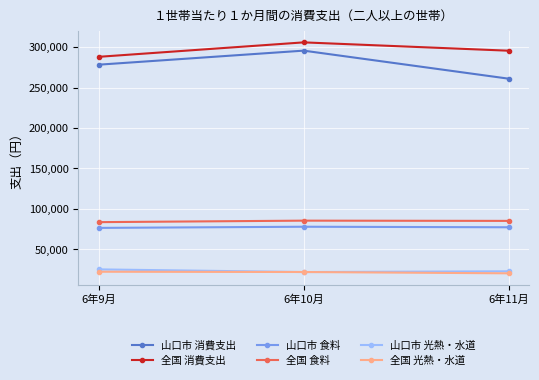

List the labels in order of 全国 消費支出 value, smallest first.

6年9月, 6年11月, 6年10月